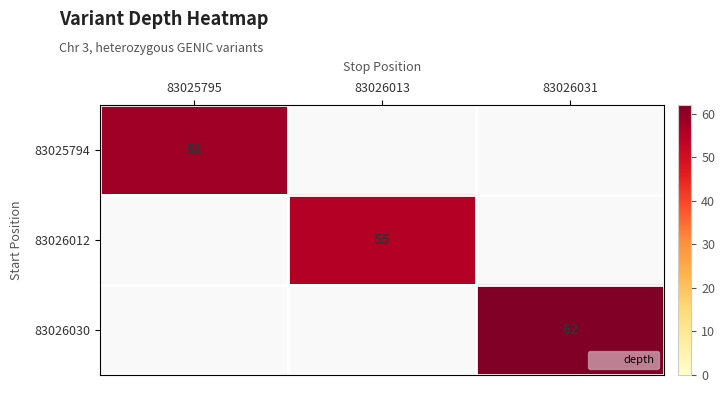

What is the maximum value shown in the chart?

62.0